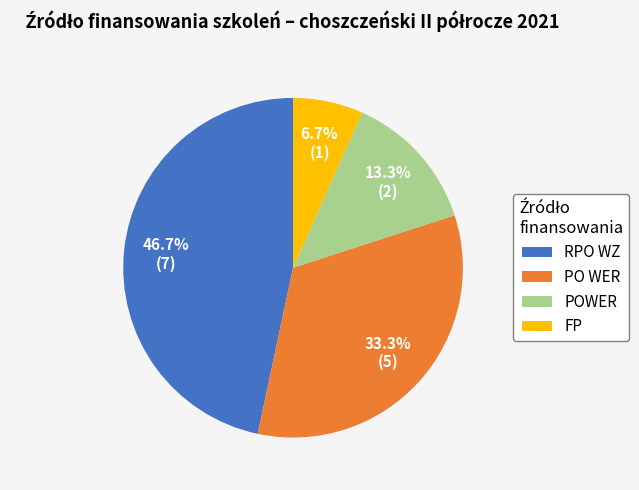

What is the total percentage of RPO WZ and PO WER?

80.0%